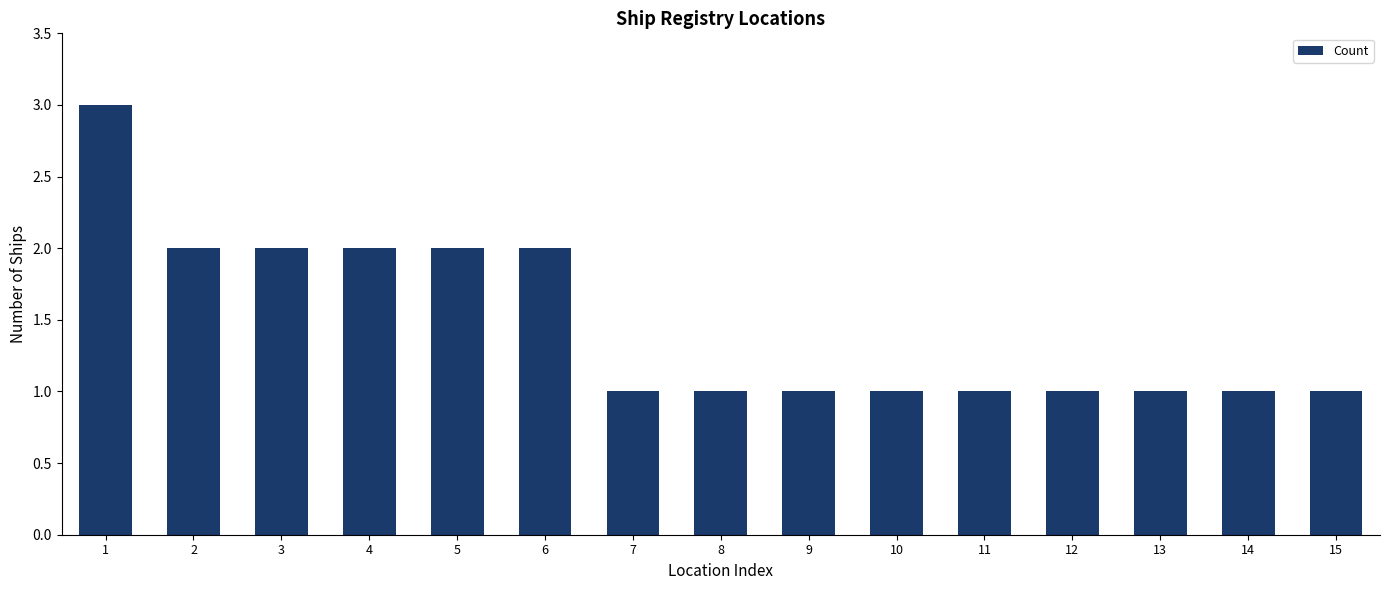

What is the average value?

1